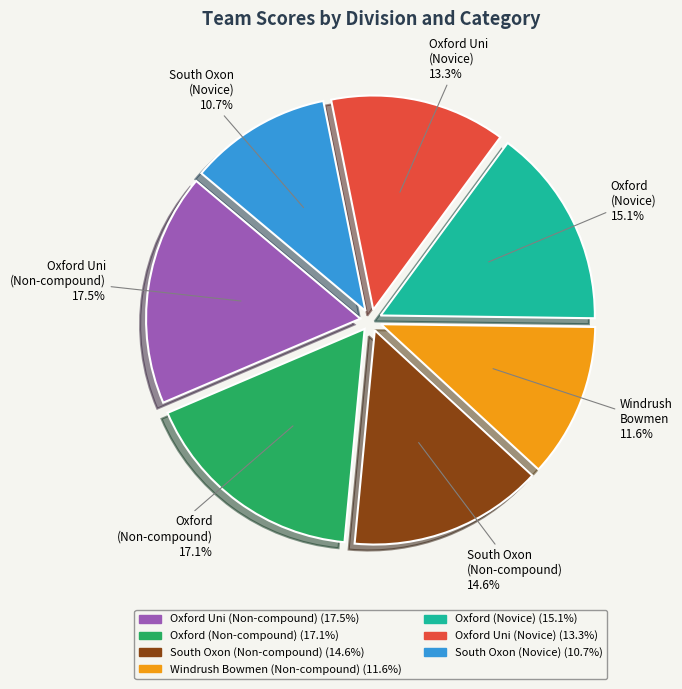

What is the smallest slice in the pie chart?

South Oxon (Novice)